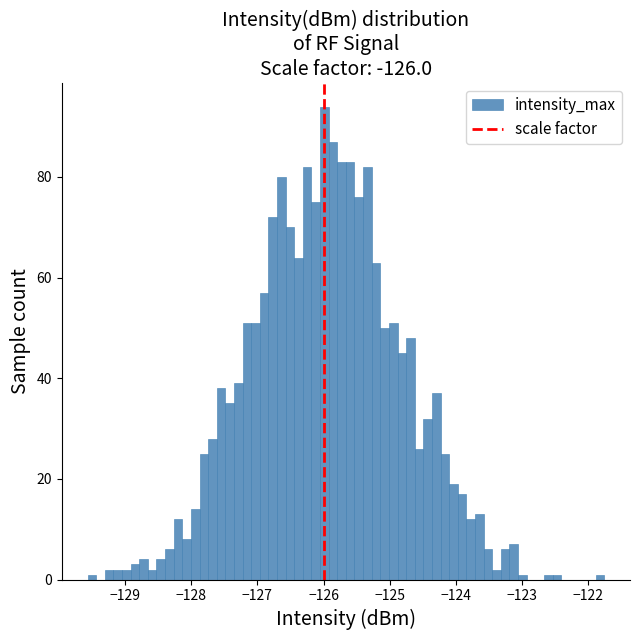

Read against the x-axis, roughly where is the centre of the tallest bar?

-126.0